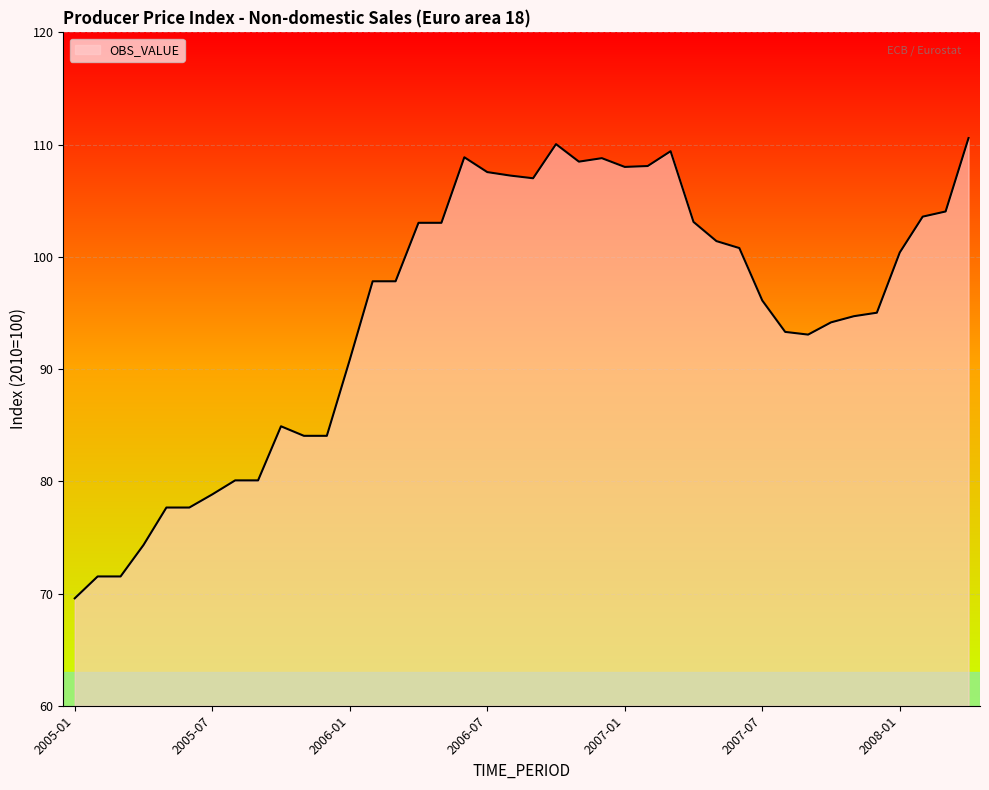

What is the smallest value displayed?

69.6